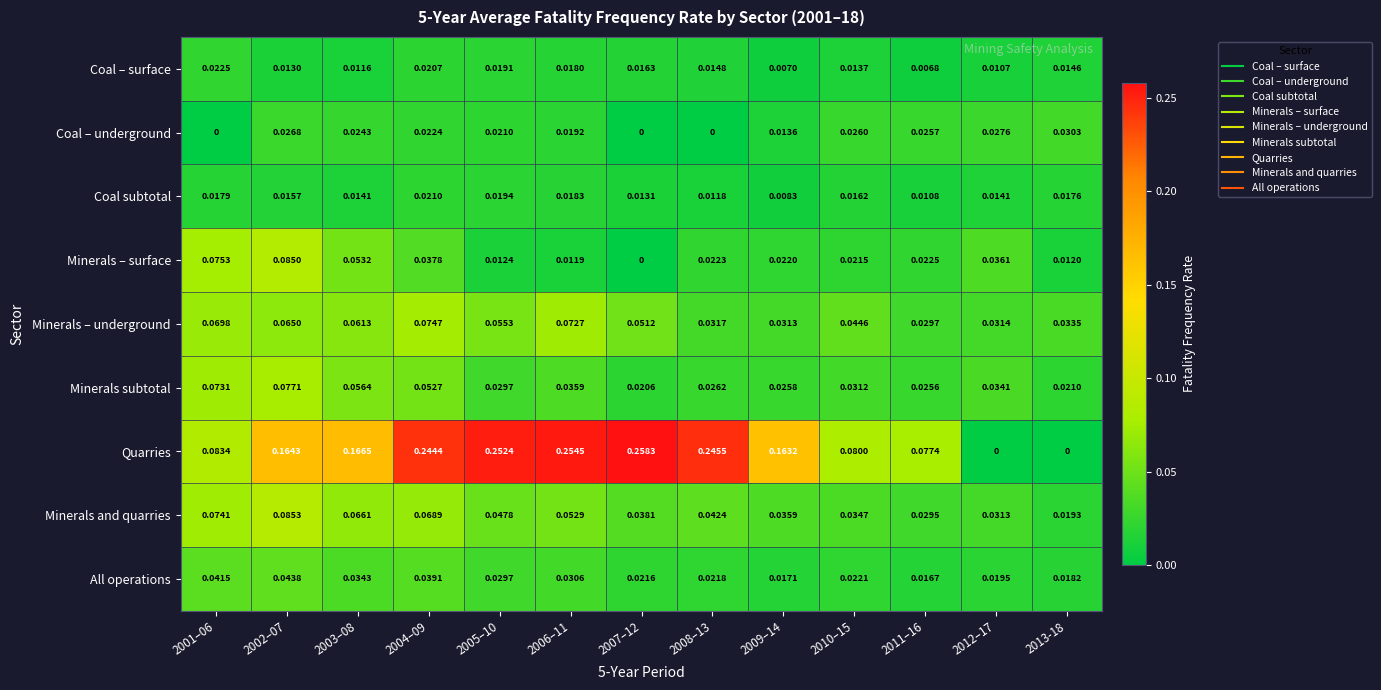

Between 2004–09 and 2011–16, which series saw the biggest shift?

Quarries